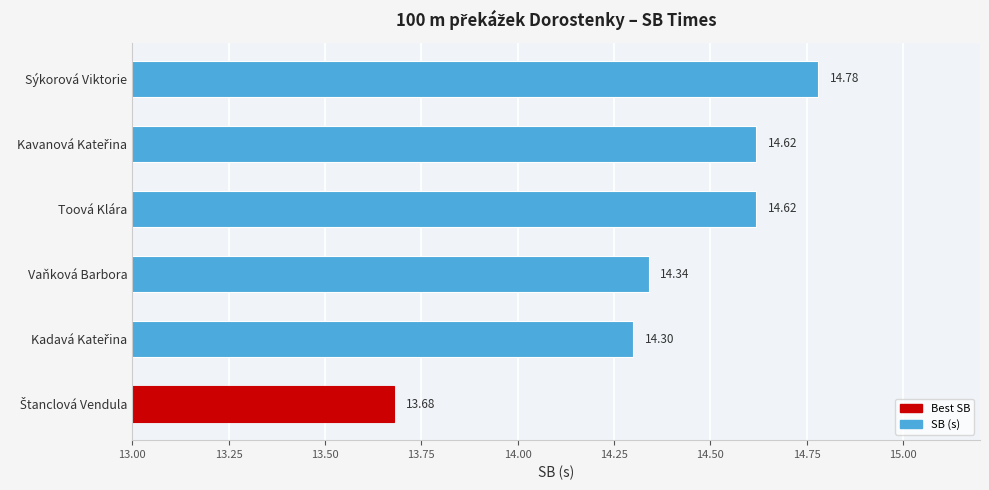

How many series are shown in this chart?

1